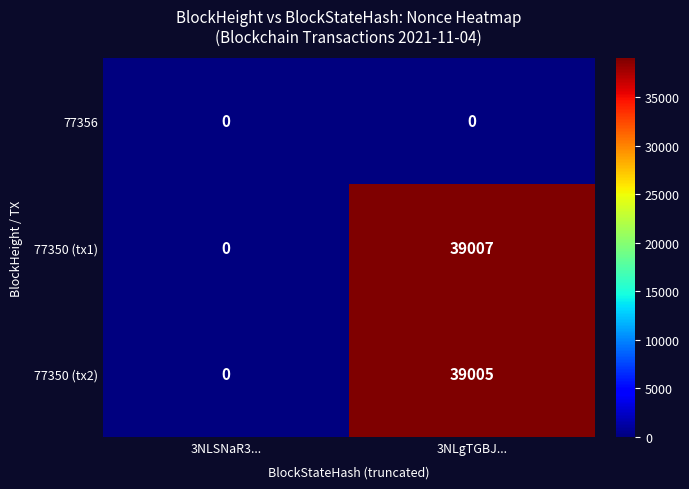

List the series in order of their peak value, highest first.

77350 (tx1), 77350 (tx2), 77356